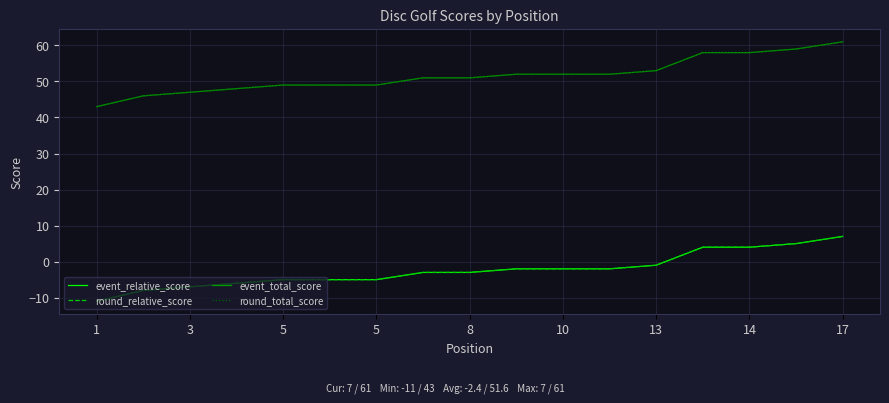

Does the chart have visible grid lines?

Yes